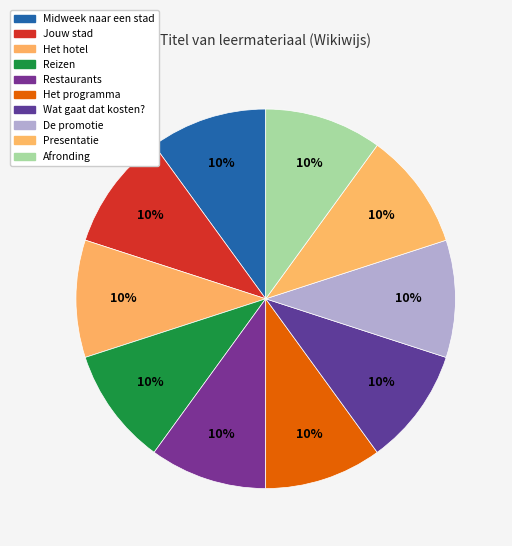

Approximately how many times larger is the value at Reizen compared to Het hotel?

1.0